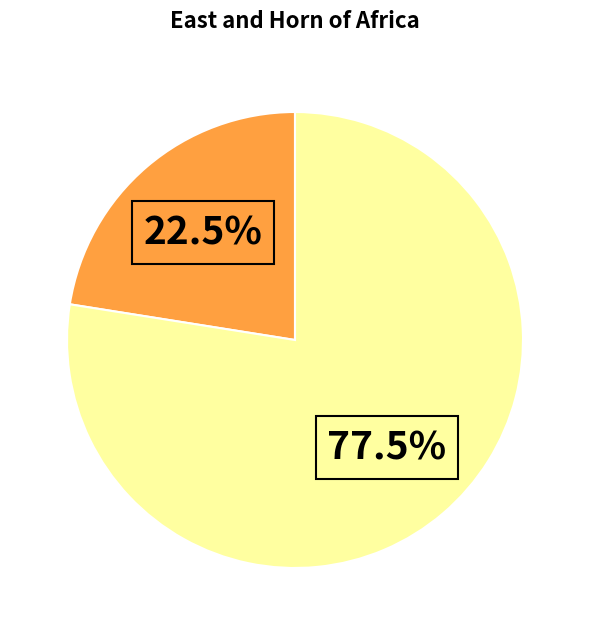

Is there any slice that represents more than half of the pie?

Yes